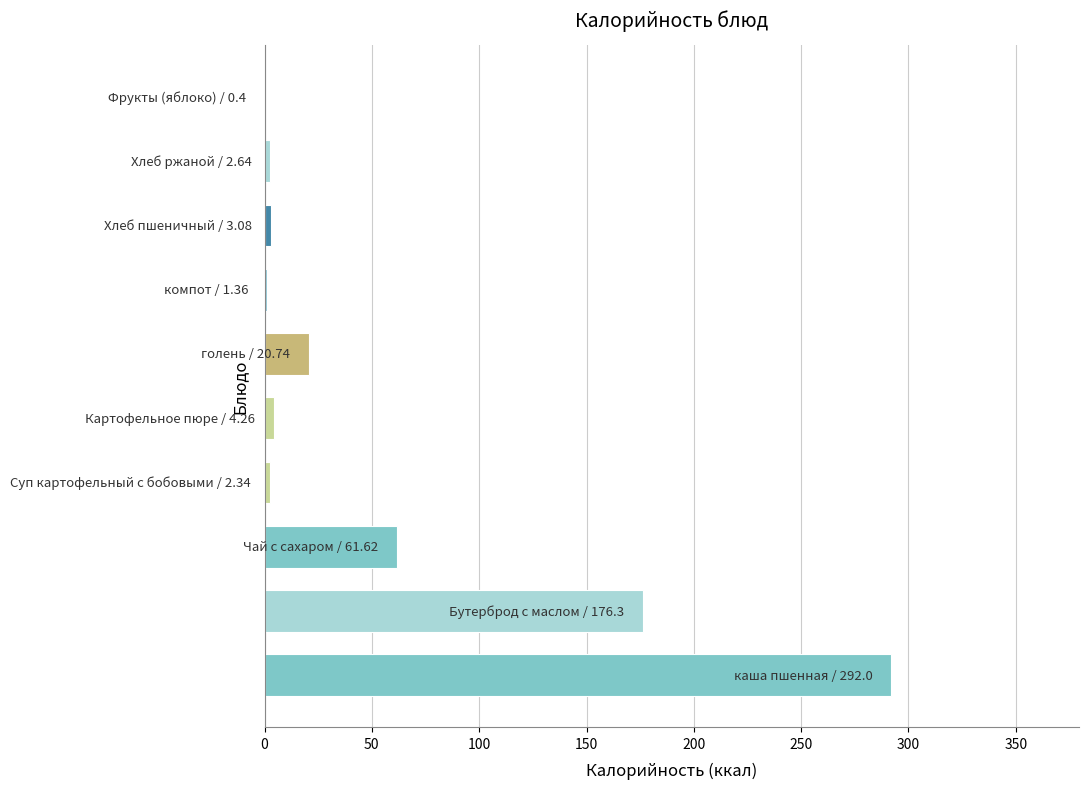

How many distinct data groups are displayed?

1